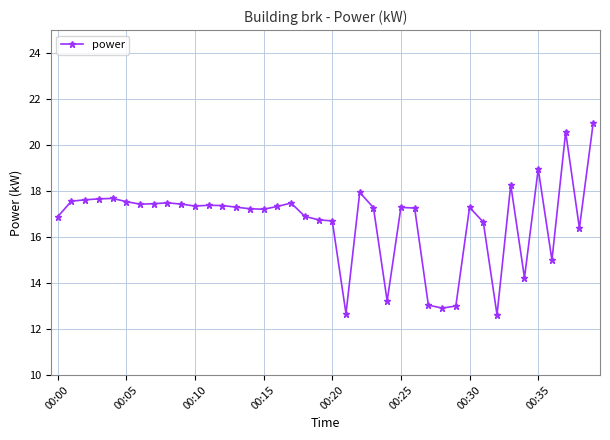

What is the difference between the maximum and minimum values?

8.3